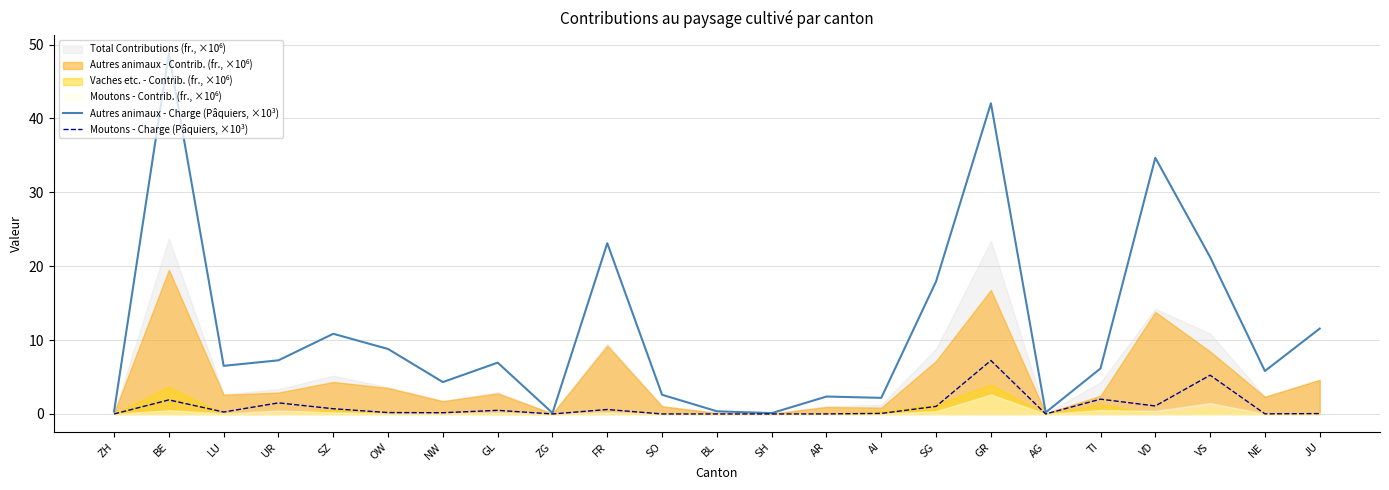

Is it true that Moutons - Charge (Pâquiers, ×10³) equals 0.7 at SZ?

True